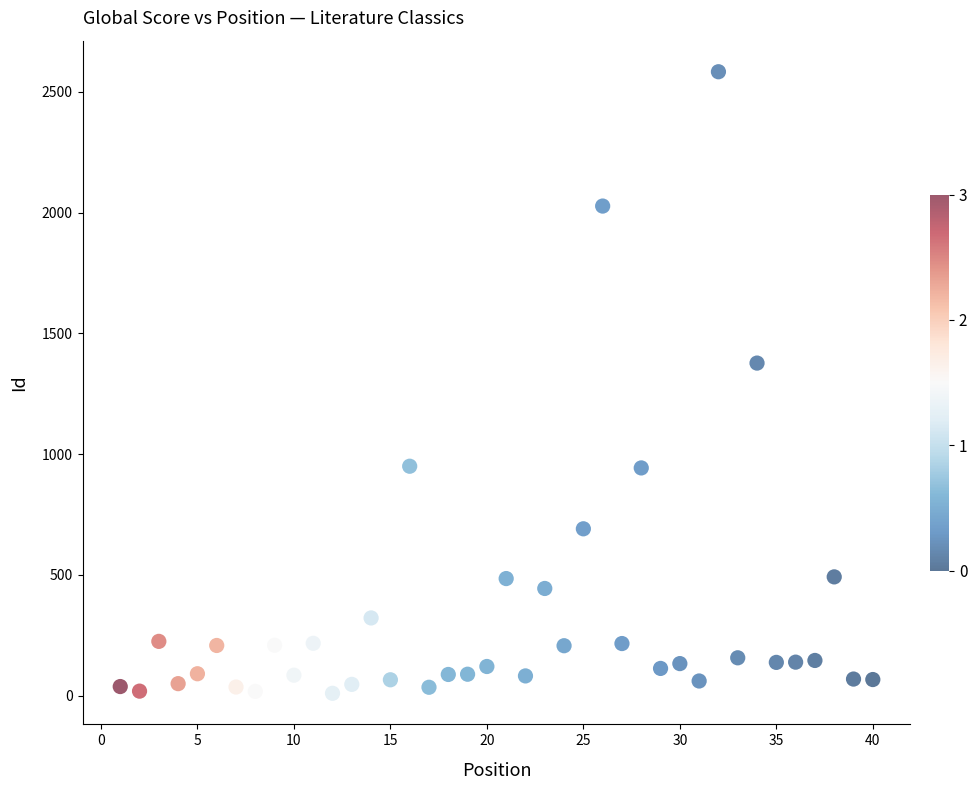

What Y value in the scatter plot is closest to 1296?

1377